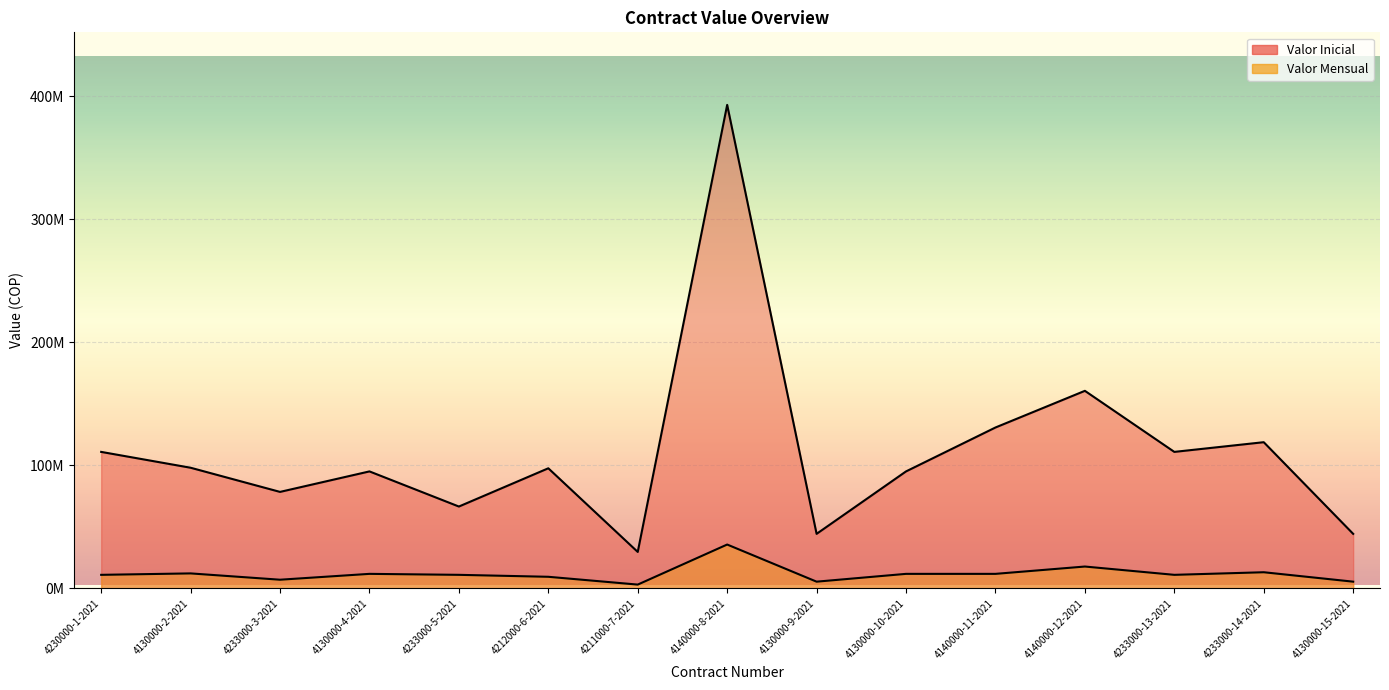

What is the difference between the maximum and minimum values in the Valor Inicial series?

363344023